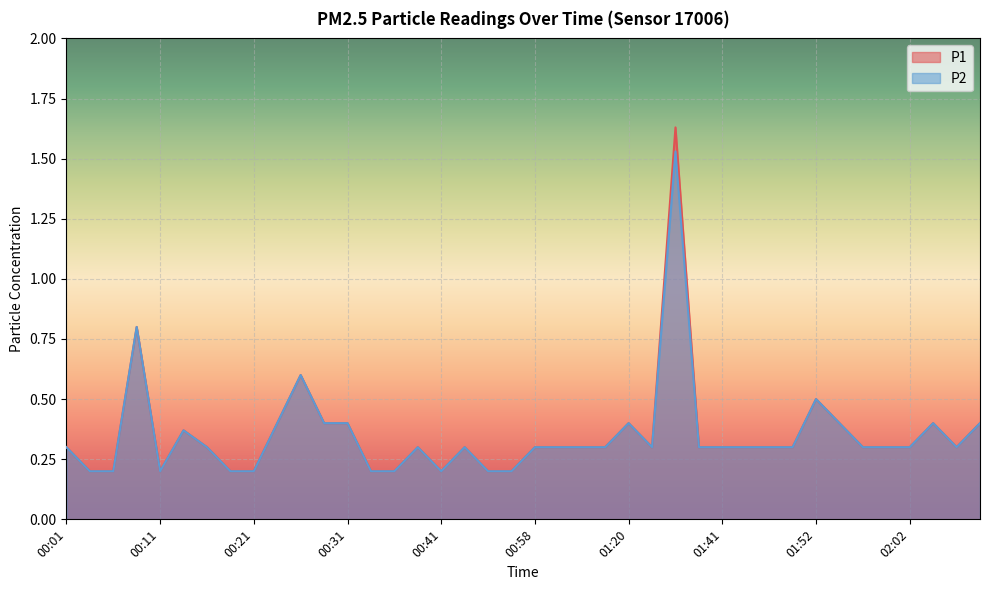

What is the sum of all P2 values?

14.0